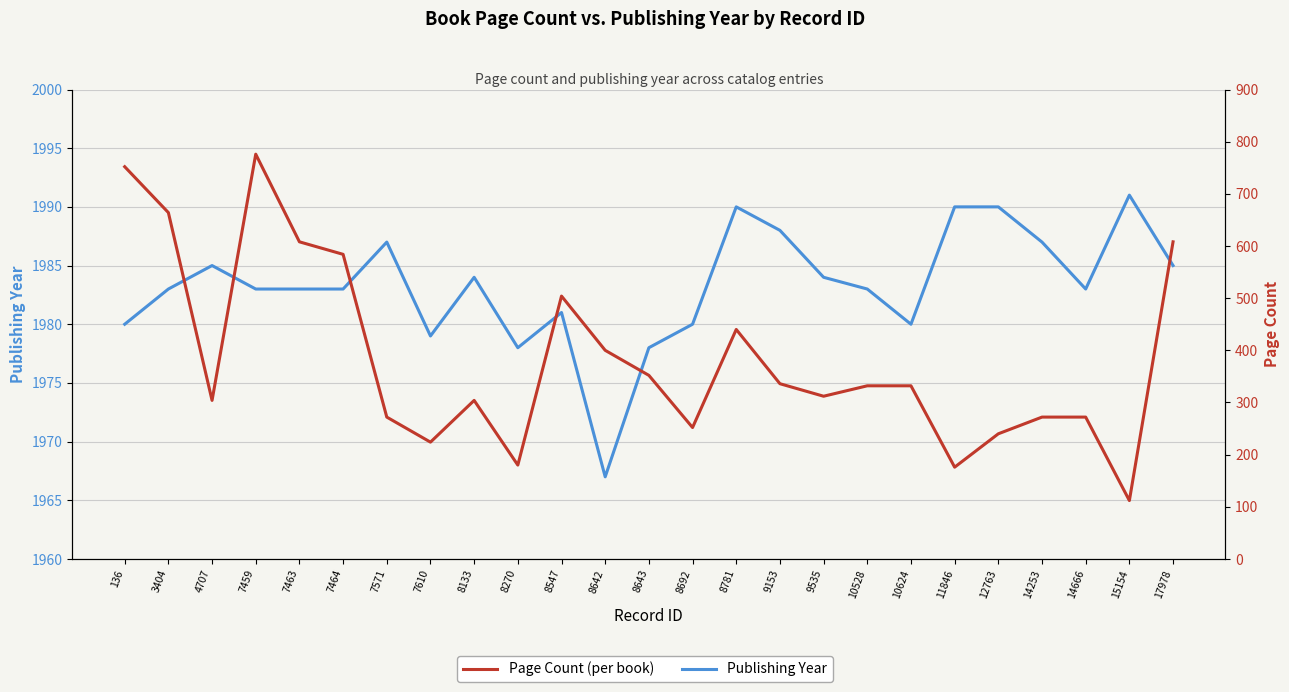

True or false: Publishing Year and Page Count intersect in this chart.

False